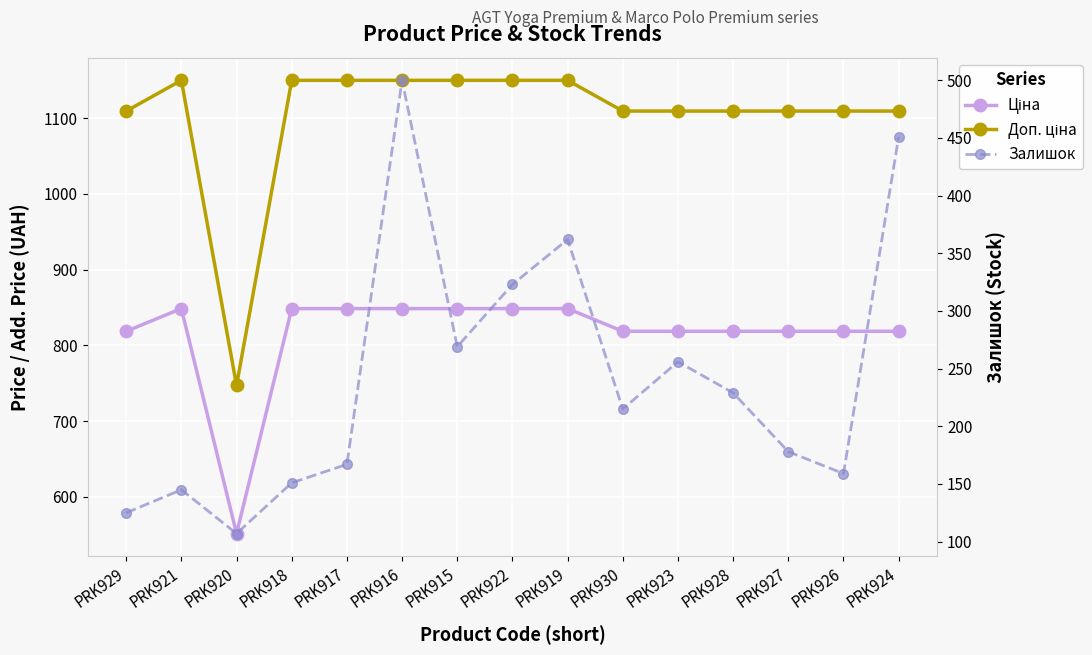

At which category does the chart reach its peak across all series?

PRK921